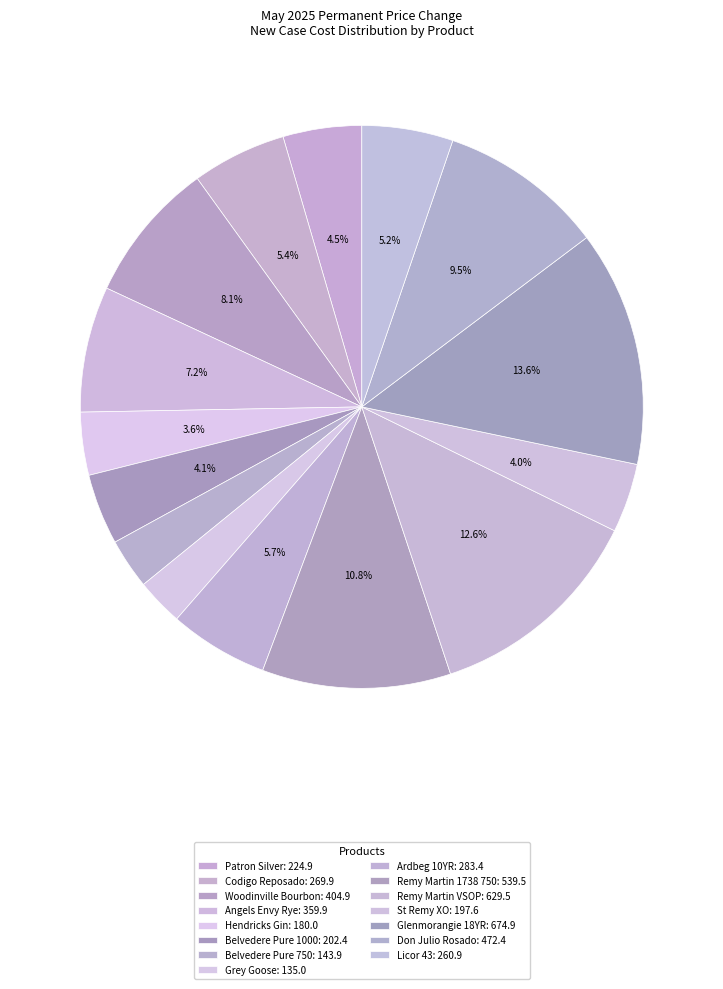

To the nearest percent, what is the average slice percentage?

7%